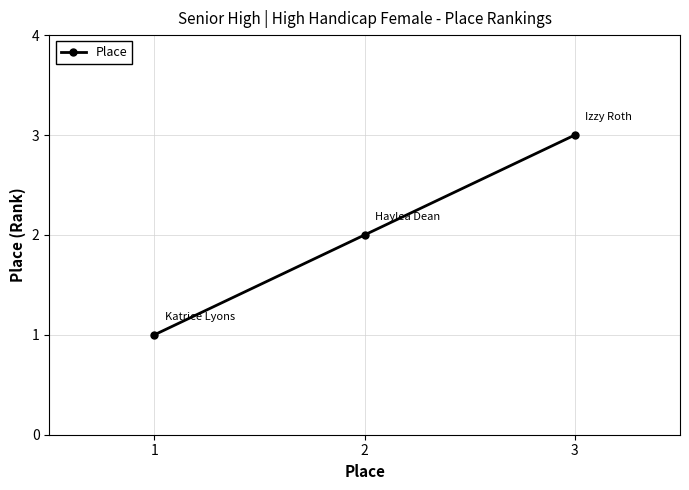

List the labels in order of value, smallest first.

1, 2, 3